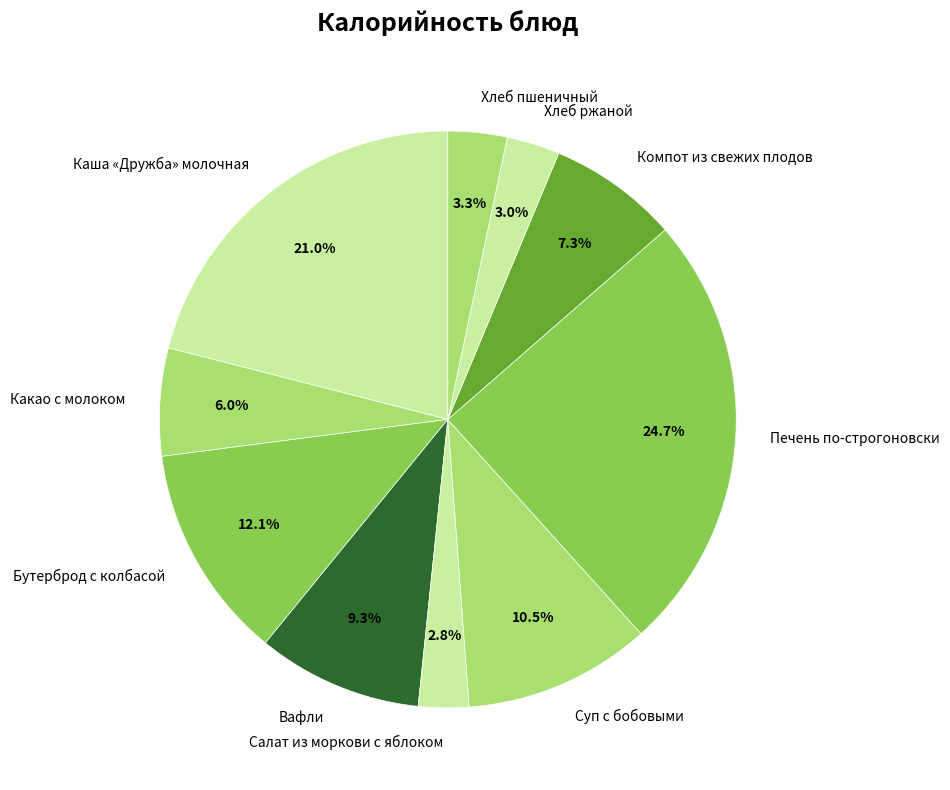

Does any single category account for the majority?

No